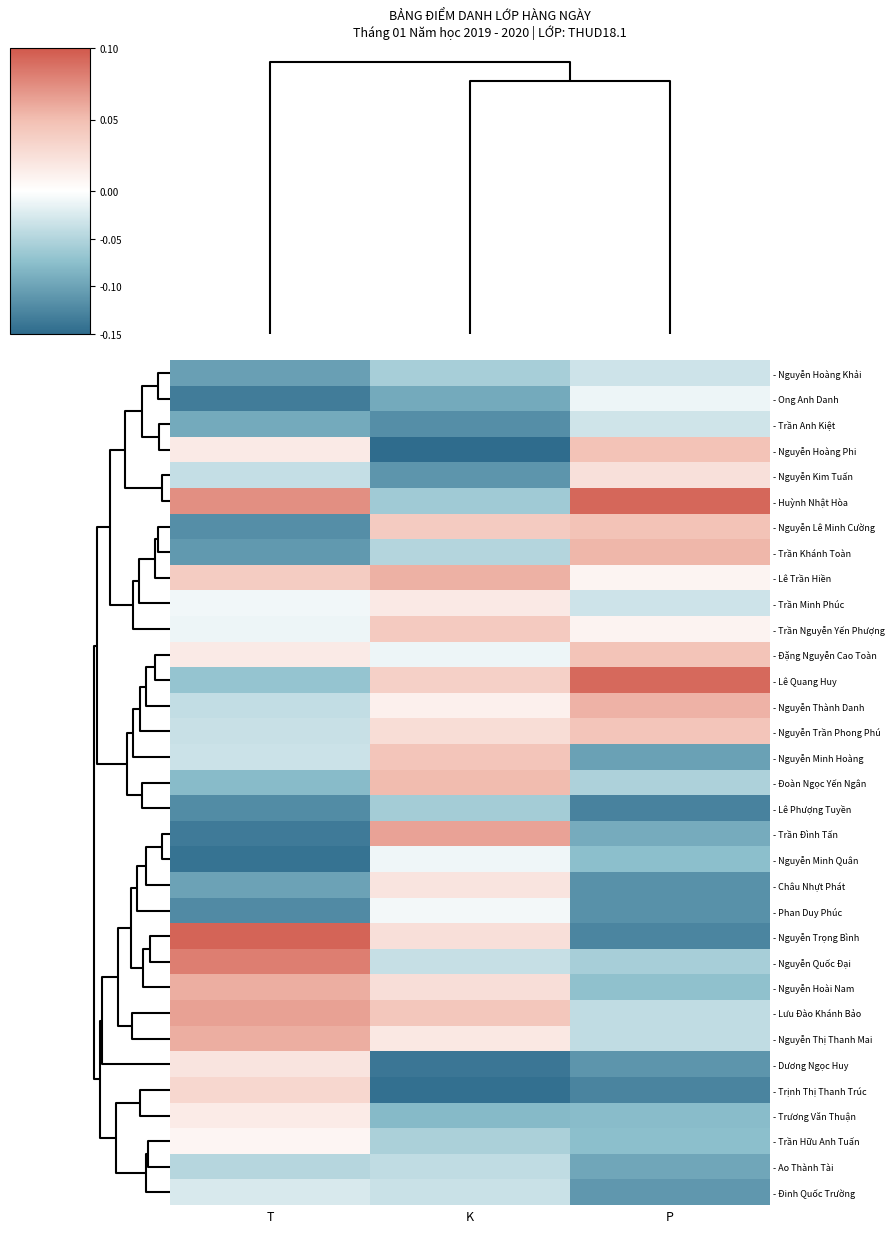

Reading left to right, what are all the values shown in this chart?

- Nguyễn Hoàng Khải: T=-0.1	K=-0.1	P=-0.0
- Ong Anh Danh: T=-0.1	K=-0.1	P=-0.0
- Trần Anh Kiệt: T=-0.1	K=-0.1	P=-0.0
- Nguyễn Hoàng Phi: T=0.0	K=-0.1	P=0.0
- Nguyễn Kim Tuấn: T=-0.0	K=-0.1	P=0.0
- Huỳnh Nhật Hòa: T=0.1	K=-0.1	P=0.1
- Nguyễn Lê Minh Cường: T=-0.1	K=0.0	P=0.0
- Trần Khánh Toàn: T=-0.1	K=-0.0	P=0.1
- Lê Trần Hiền: T=0.0	K=0.1	P=0.0
- Trần Minh Phúc: T=-0.0	K=0.0	P=-0.0
- Trần Nguyễn Yến Phượng: T=-0.0	K=0.0	P=0.0
- Đặng Nguyễn Cao Toàn: T=0.0	K=-0.0	P=0.0
- Lê Quang Huy: T=-0.1	K=0.0	P=0.1
- Nguyễn Thành Danh: T=-0.0	K=0.0	P=0.1
- Nguyễn Trần Phong Phú: T=-0.0	K=0.0	P=0.0
- Nguyễn Minh Hoàng: T=-0.0	K=0.0	P=-0.1
- Đoàn Ngọc Yến Ngân: T=-0.1	K=0.1	P=-0.1
- Lê Phượng Tuyền: T=-0.1	K=-0.1	P=-0.1
- Trần Đình Tấn: T=-0.1	K=0.1	P=-0.1
- Nguyễn Minh Quân: T=-0.1	K=-0.0	P=-0.1
- Châu Nhựt Phát: T=-0.1	K=0.0	P=-0.1
- Phan Duy Phúc: T=-0.1	K=-0.0	P=-0.1
- Nguyễn Trọng Bình: T=0.1	K=0.0	P=-0.1
- Nguyễn Quốc Đại: T=0.1	K=-0.0	P=-0.1
- Nguyễn Hoài Nam: T=0.1	K=0.0	P=-0.1
- Lưu Đào Khánh Bảo: T=0.1	K=0.0	P=-0.0
- Nguyễn Thị Thanh Mai: T=0.1	K=0.0	P=-0.0
- Dương Ngọc Huy: T=0.0	K=-0.1	P=-0.1
- Trịnh Thị Thanh Trúc: T=0.0	K=-0.1	P=-0.1
- Trương Văn Thuận: T=0.0	K=-0.1	P=-0.1
- Trần Hữu Anh Tuấn: T=0.0	K=-0.1	P=-0.1
- Ao Thành Tài: T=-0.0	K=-0.0	P=-0.1
- Đinh Quốc Trường: T=-0.0	K=-0.0	P=-0.1